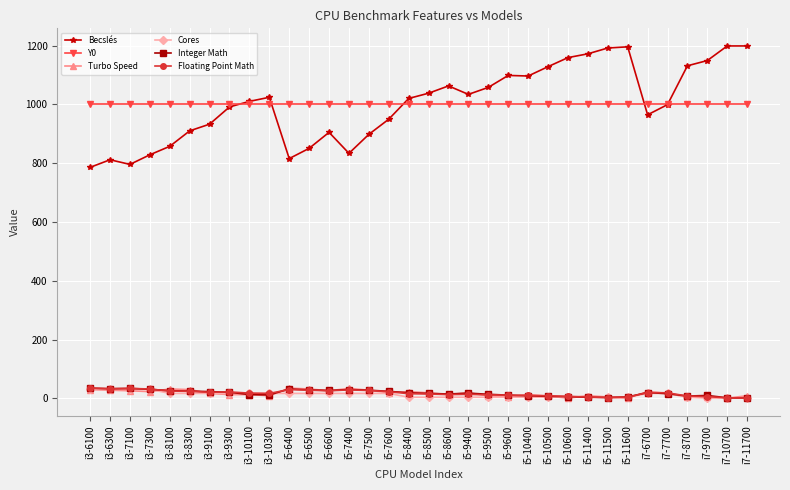

What is the label of the 3rd point from the left?

i3-7100